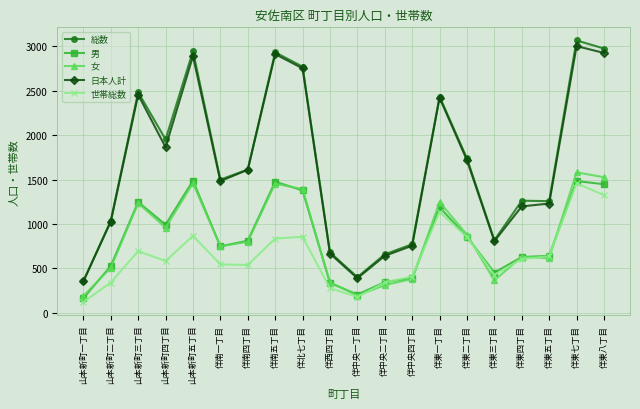

In 世帯総数, how many points are lower than both neighbors (excluding endpoints)?

4